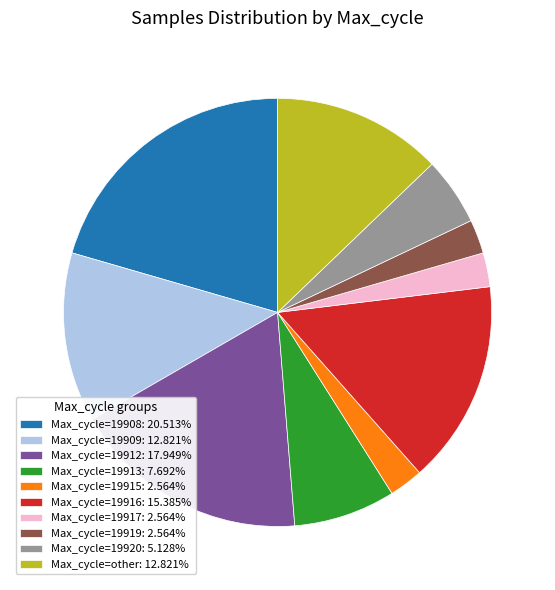

Does any single category account for the majority?

No